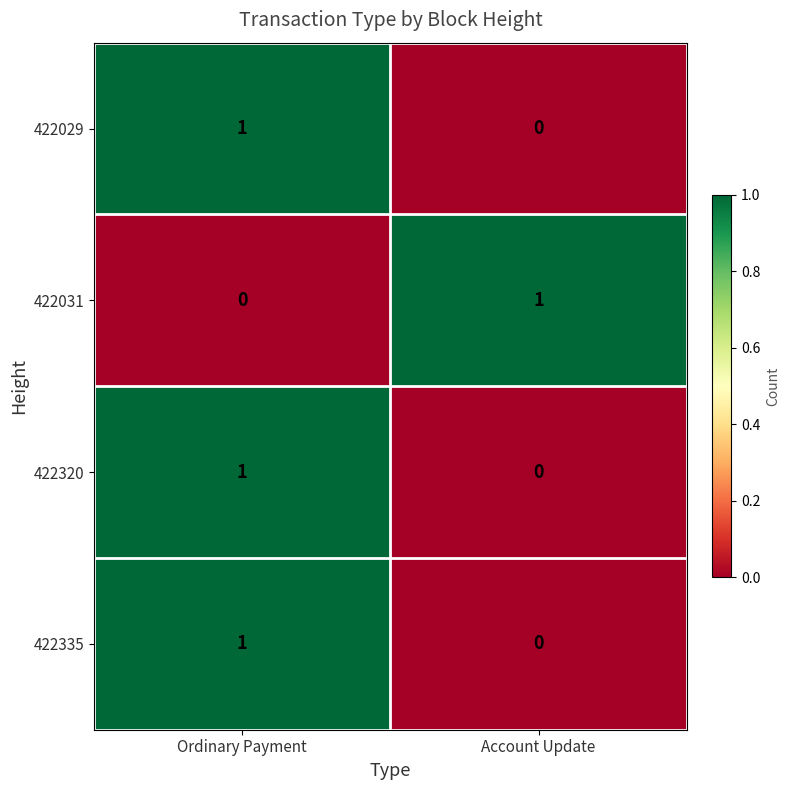

At which category is the sum across all series the highest?

Ordinary Payment